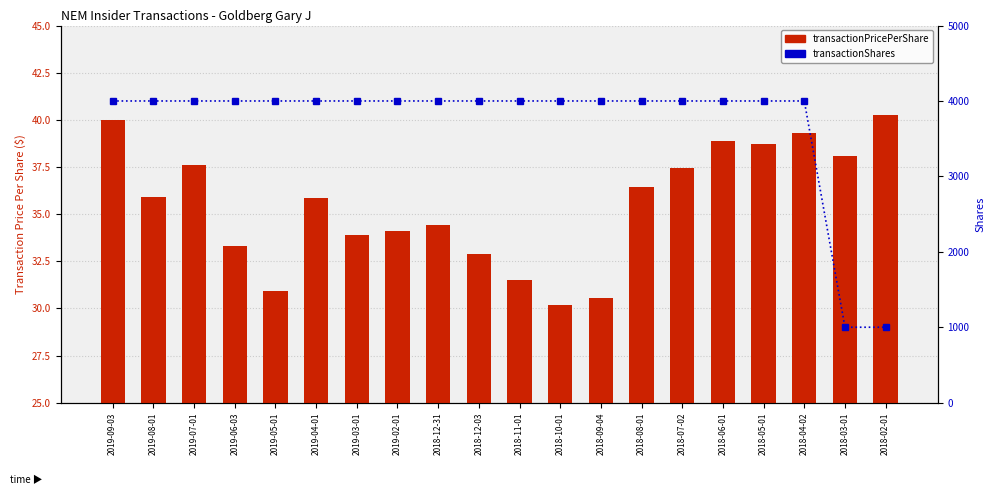

Reading left to right, list all the values displayed in this chart.

transactionPricePerShare: 40.0	35.9	37.6	33.3	30.9	35.9	33.9	34.1	34.4	32.9	31.5	30.2	30.5	36.5	37.5	38.9	38.7	39.3	38.1	40.2
transactionShares: 4000.0	4000.0	4000.0	4000.0	4000.0	4000.0	4000.0	4000.0	4000.0	4000.0	4000.0	4000.0	4000.0	4000.0	4000.0	4000.0	4000.0	4000.0	1000.0	1000.0